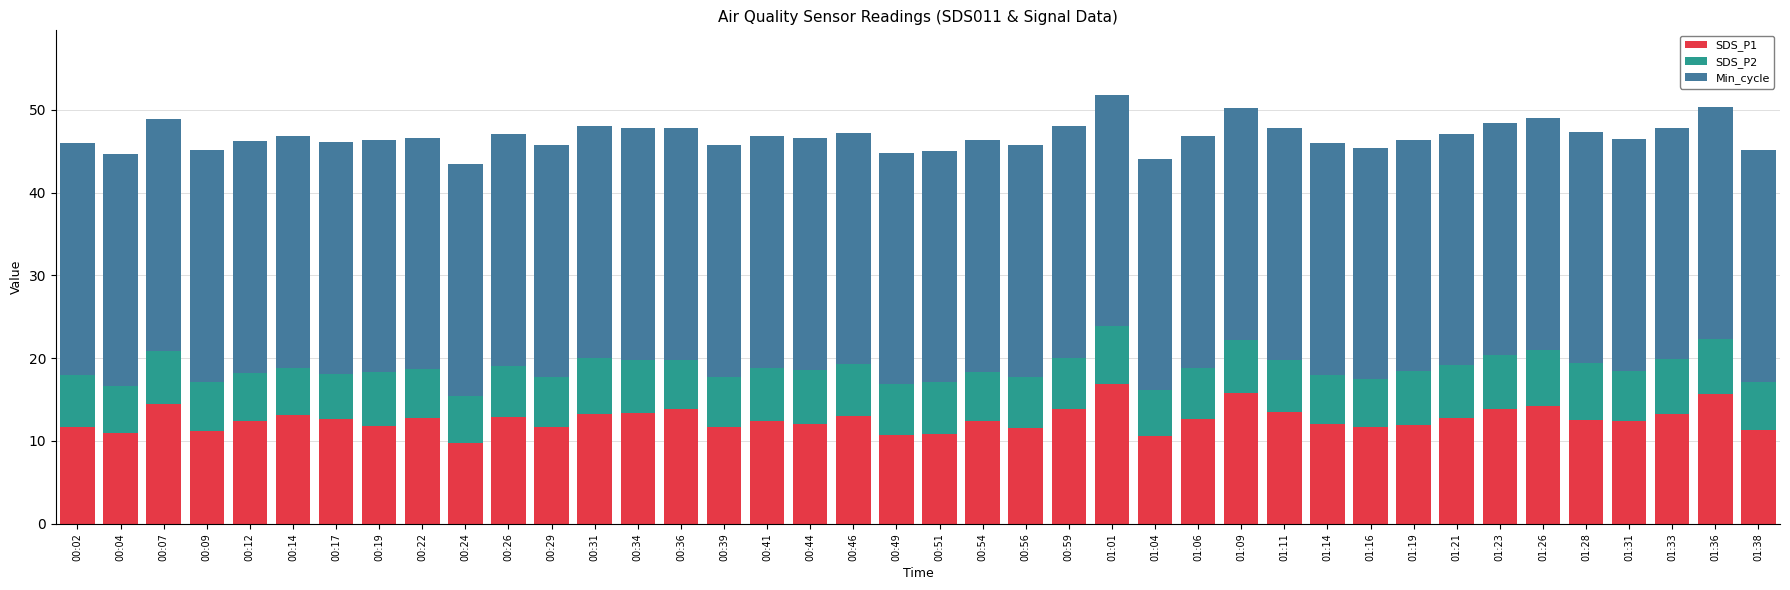

At which category is the sum across all series the highest?

01:01